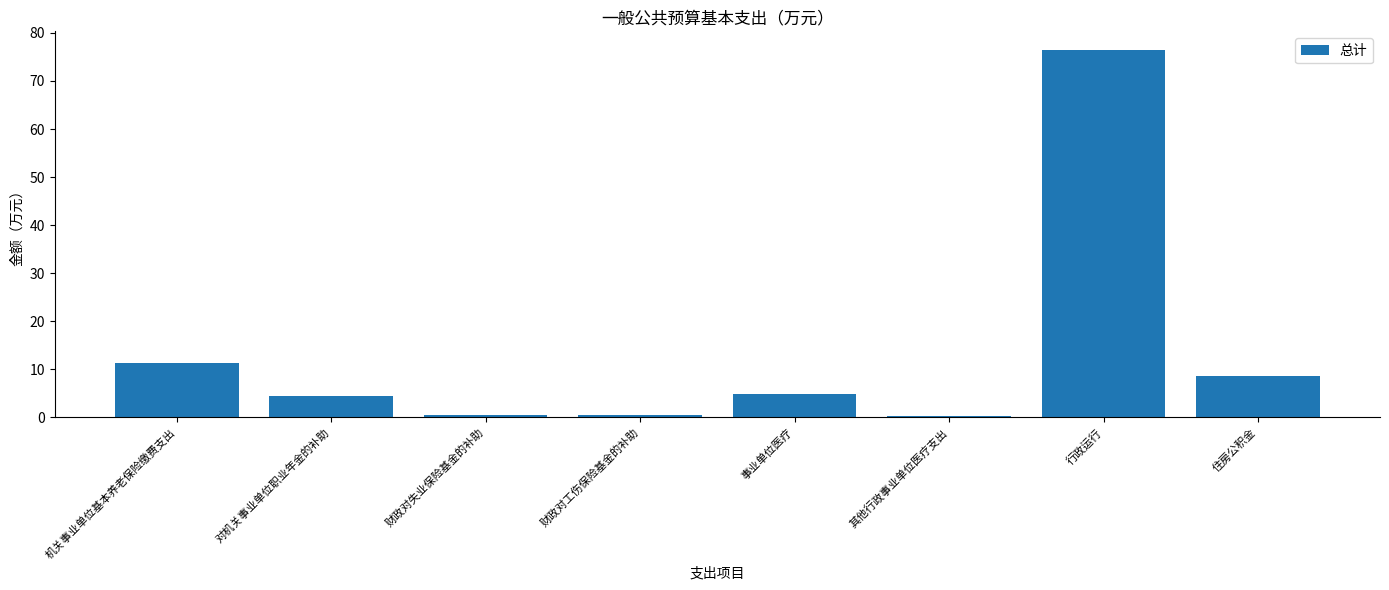

At which category does the chart reach its peak across all series?

行政运行